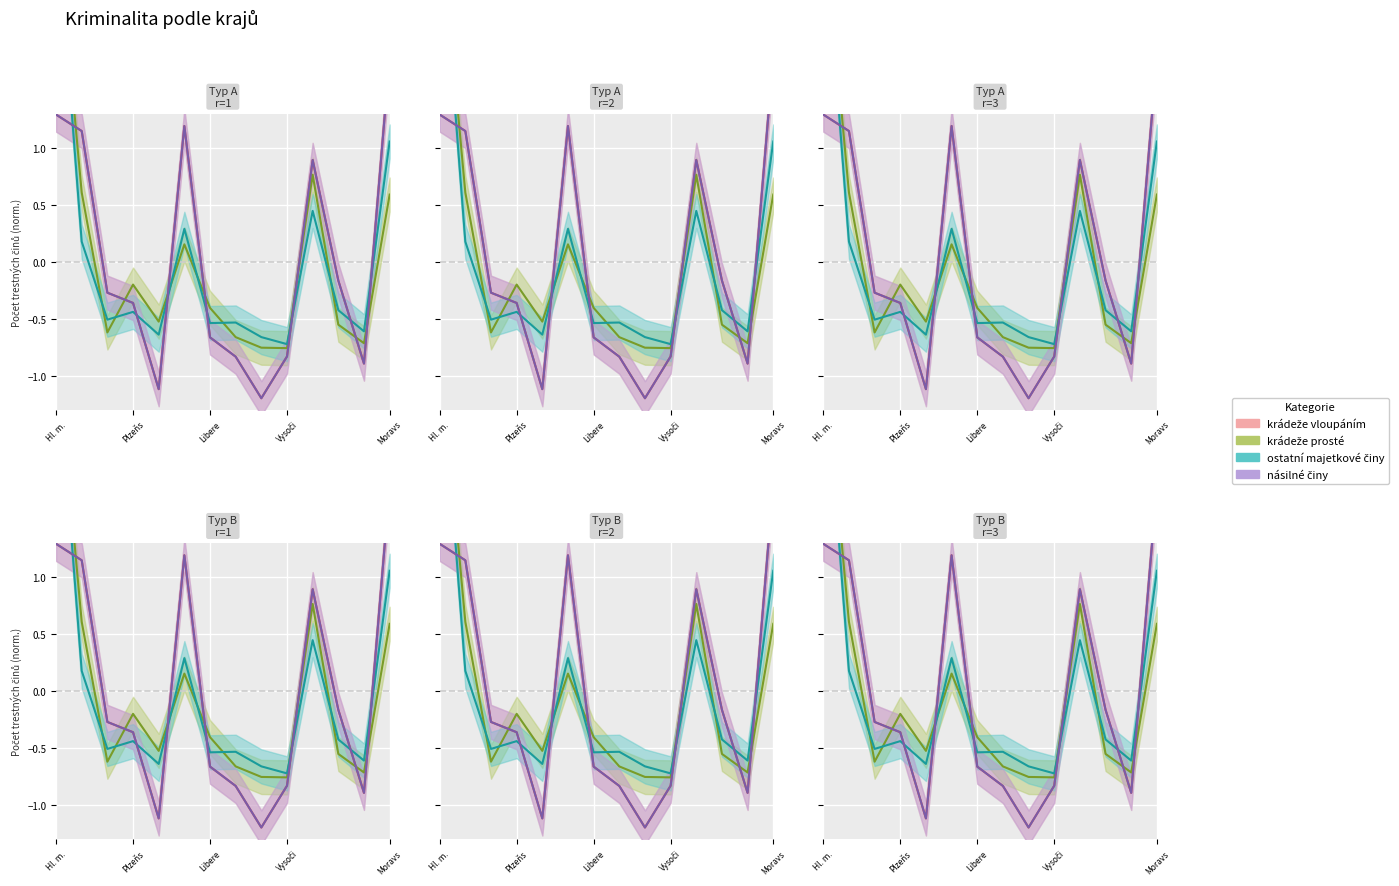

What is the approximate value of krádeže prosté at Pardubický?

-0.8